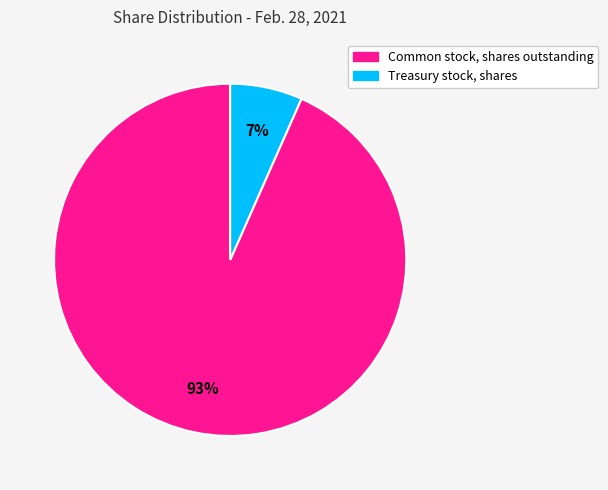

What percentage is the Common stock, shares outstanding slice, to the nearest percent?

93%